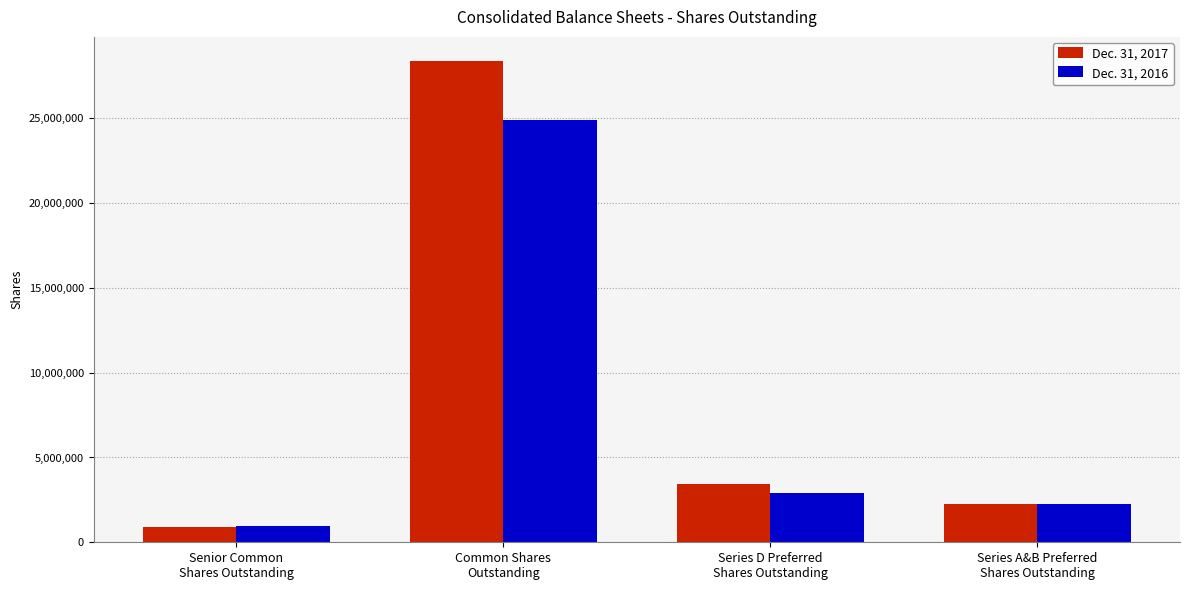

What is the minimum value shown in the chart?

904819